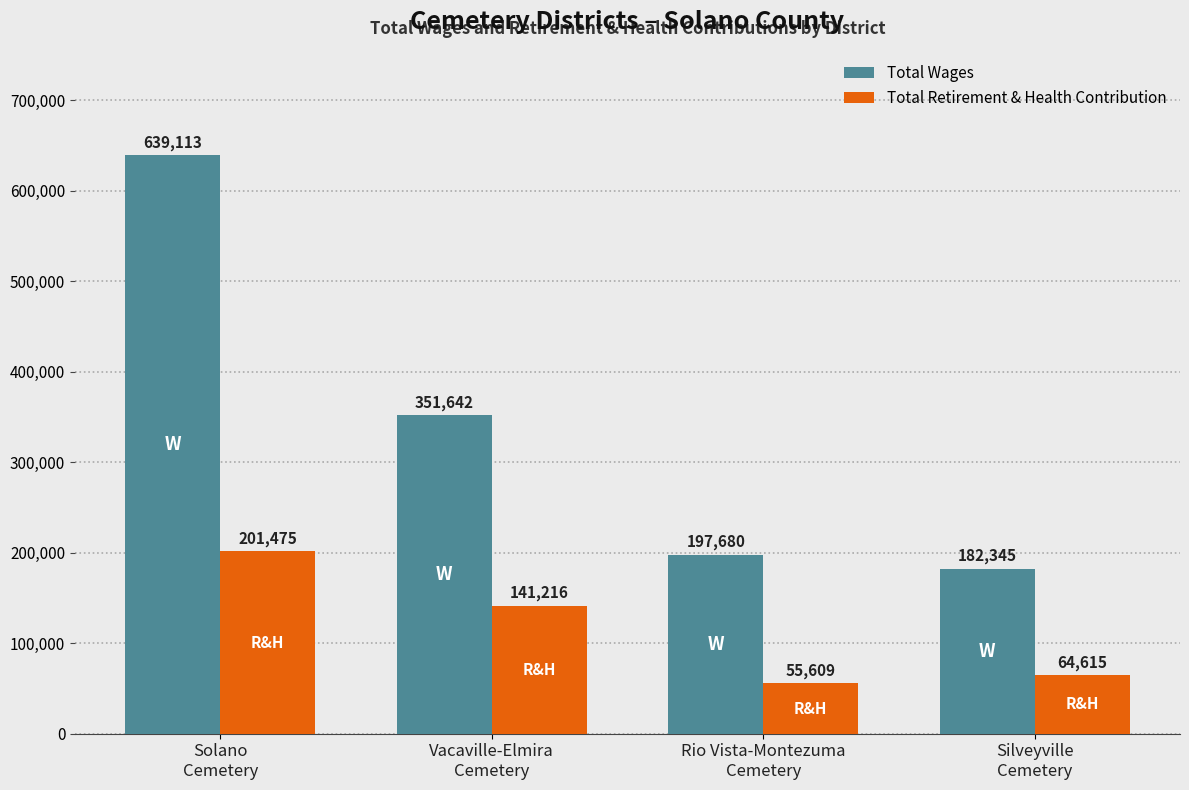

Rank the series by their average value, from highest to lowest.

Total Wages, Total Retirement & Health Contribution